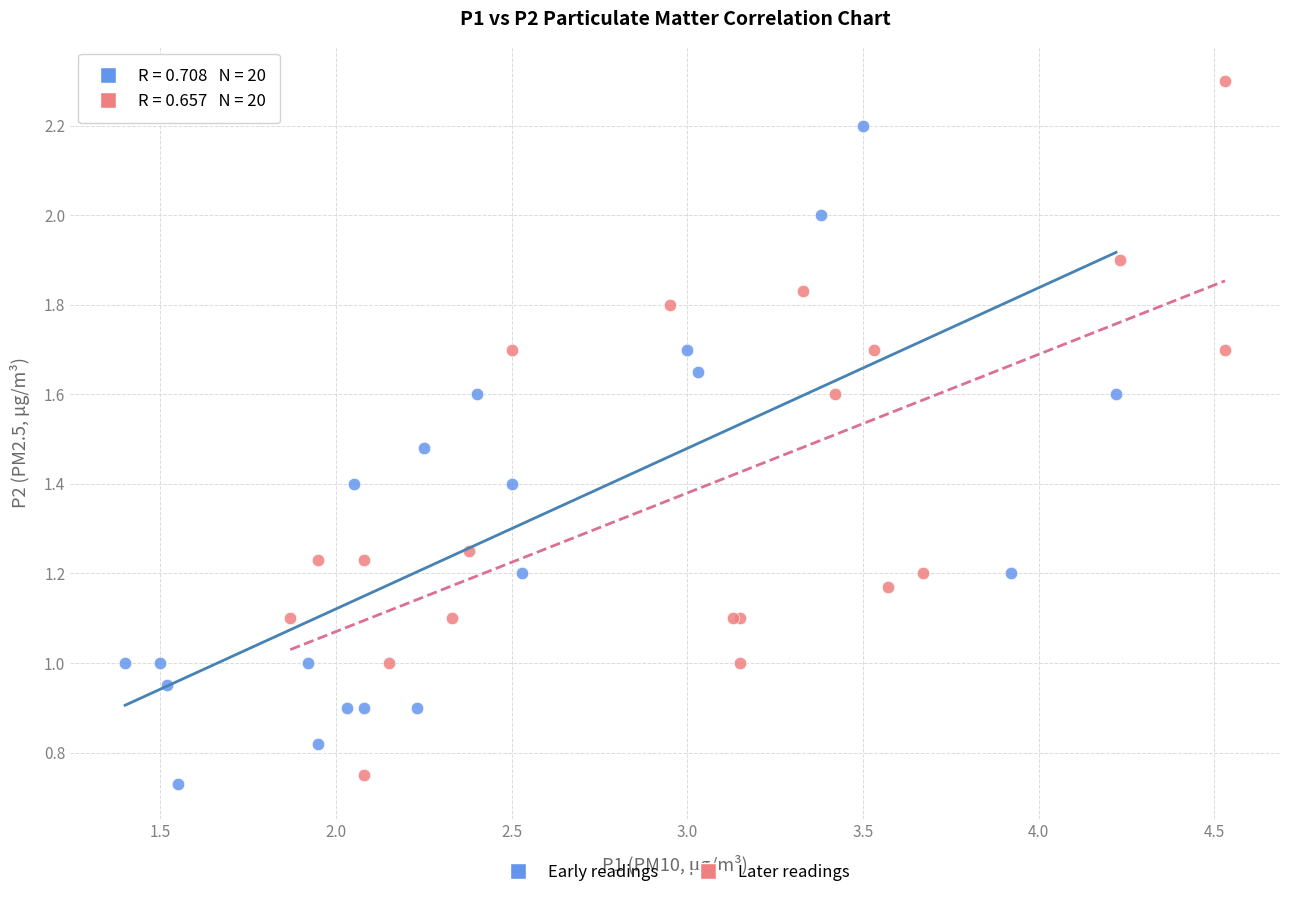

What are all the series names shown in the legend?

Early readings, Later readings